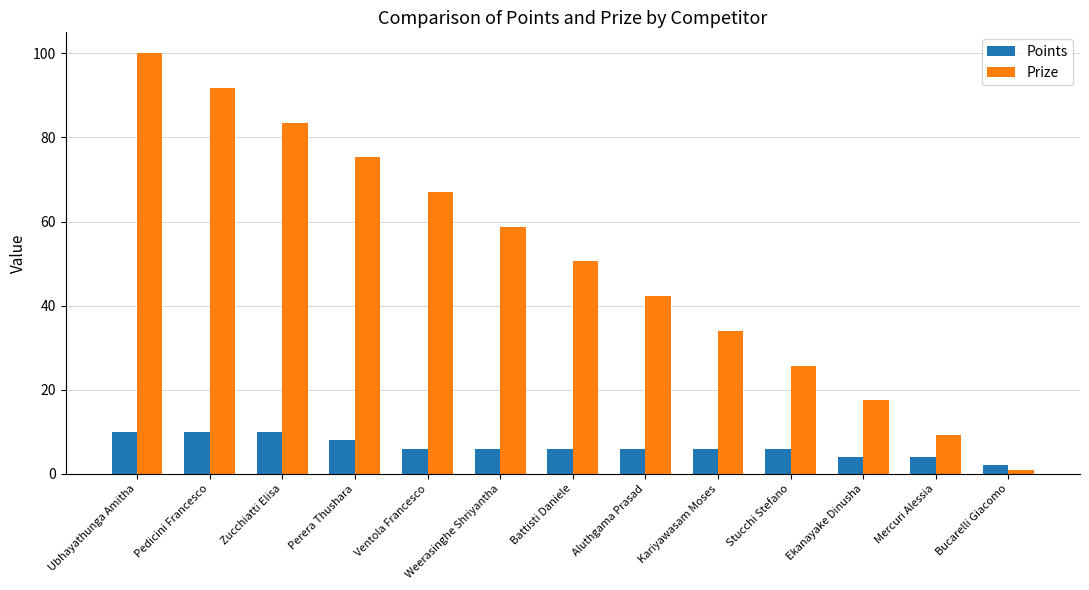

What is the value of the Points bar at the 9th from the left?

6.0